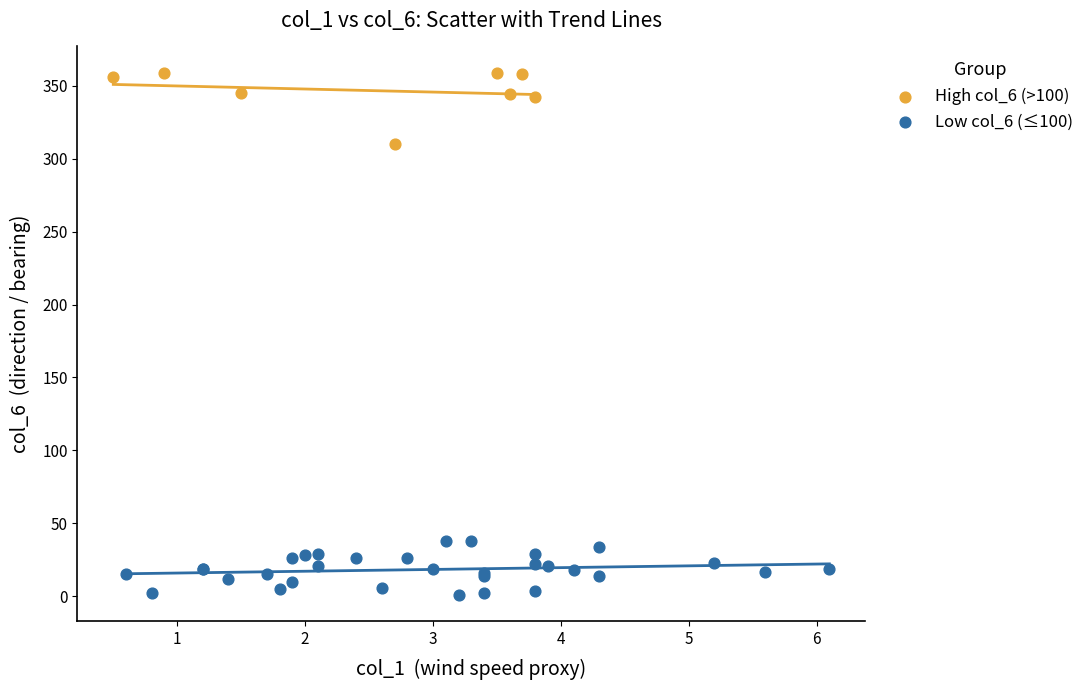

Which series contains the highest Y value?

High col_6 (>100)